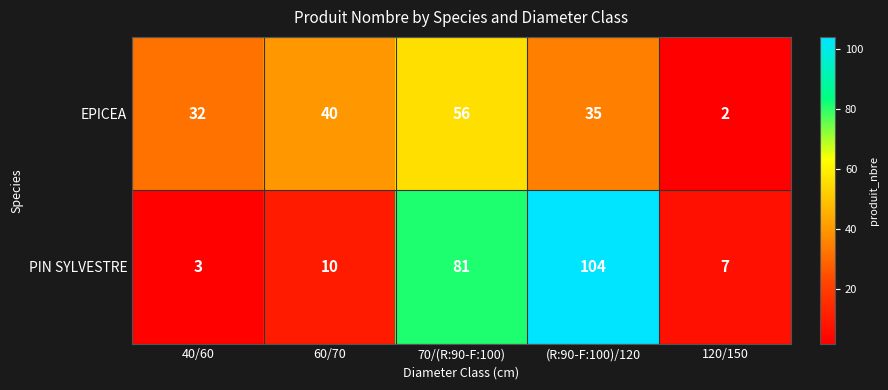

At which category does the chart reach its peak across all series?

(R:90-F:100)/120